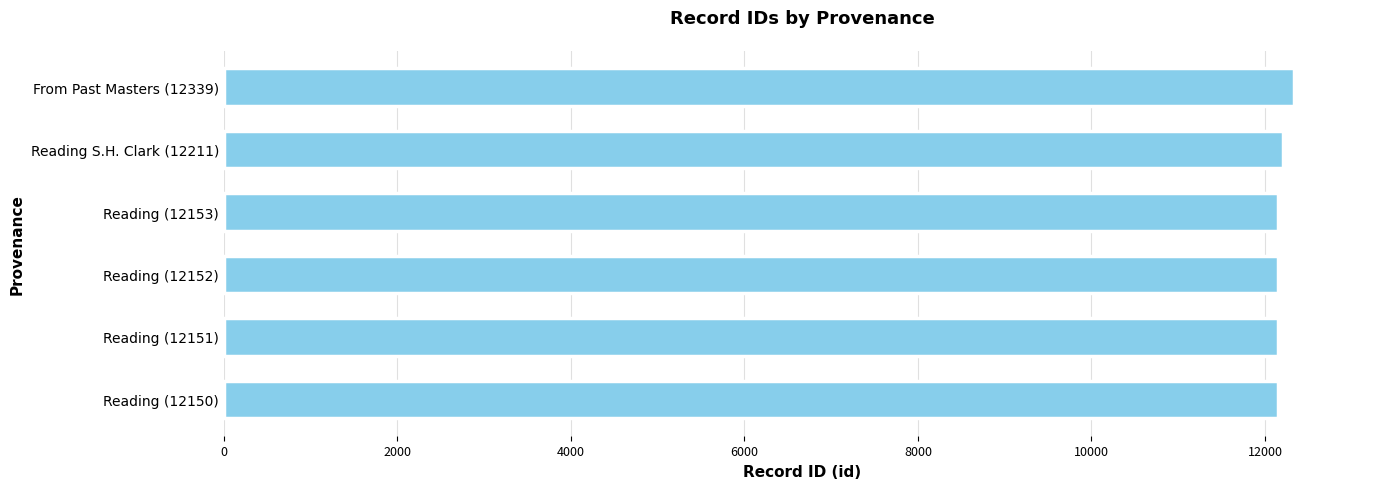

What is the ratio of the value at Reading (12152) to the value at Reading (12151)?

1.0